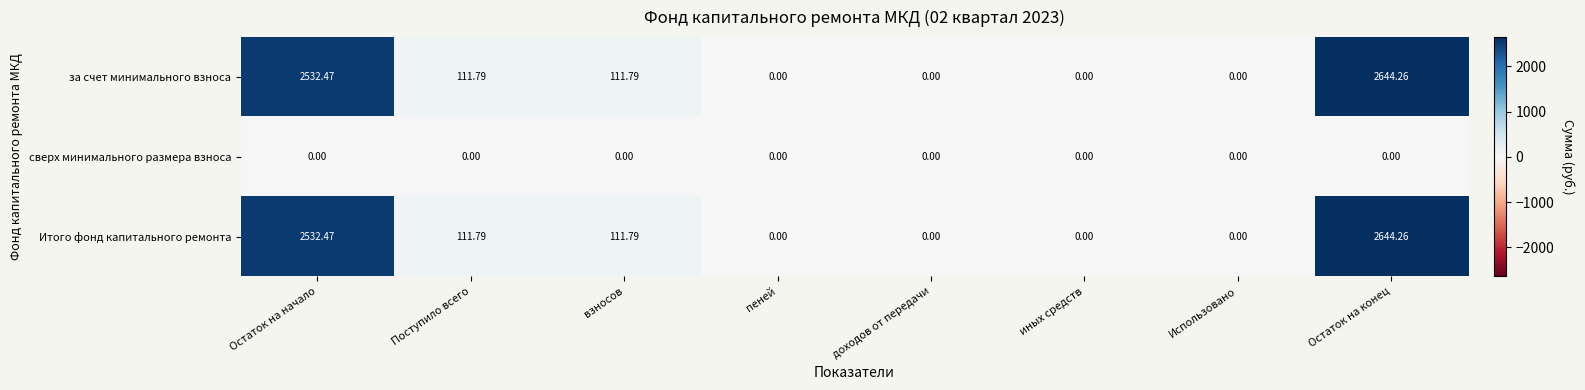

At how many categories does at least one series exceed 2453?

2